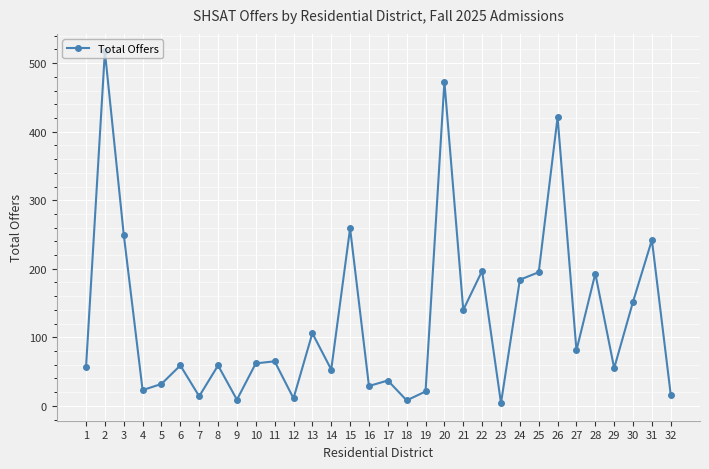

What is the change in value from 2 to 31?

-275